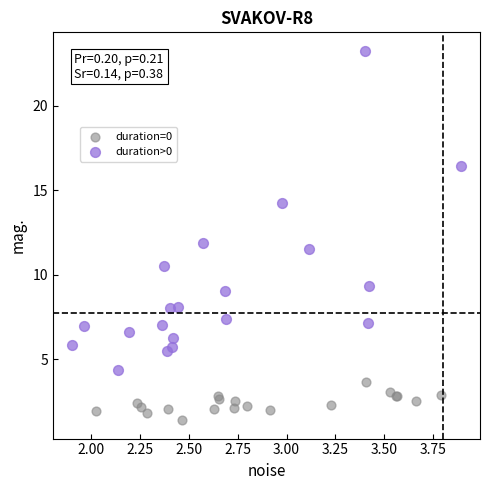

Which series reaches the minimum Y coordinate?

duration=0